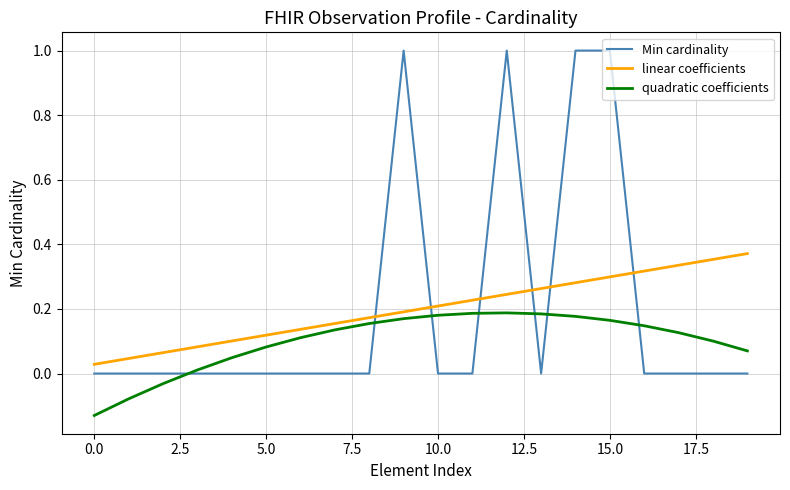

Which series has the widest spread of values?

Min cardinality